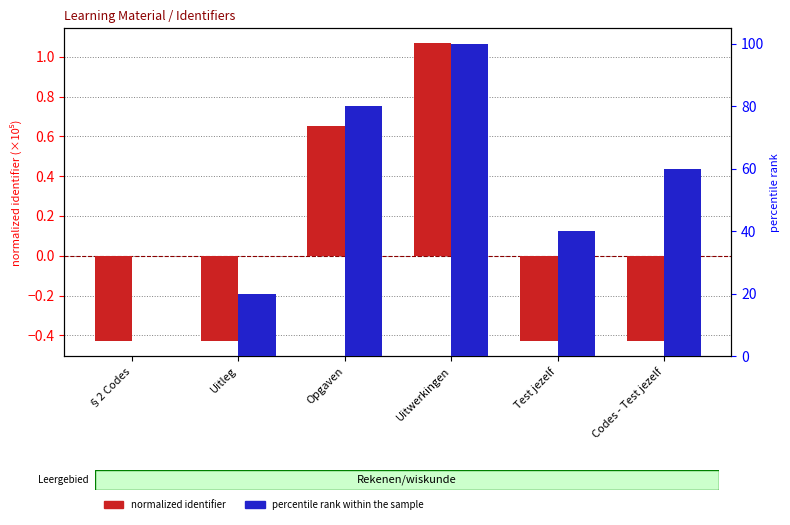

At Uitleg, list the series in order from smallest to largest.

normalized identifier, percentile rank within the sample